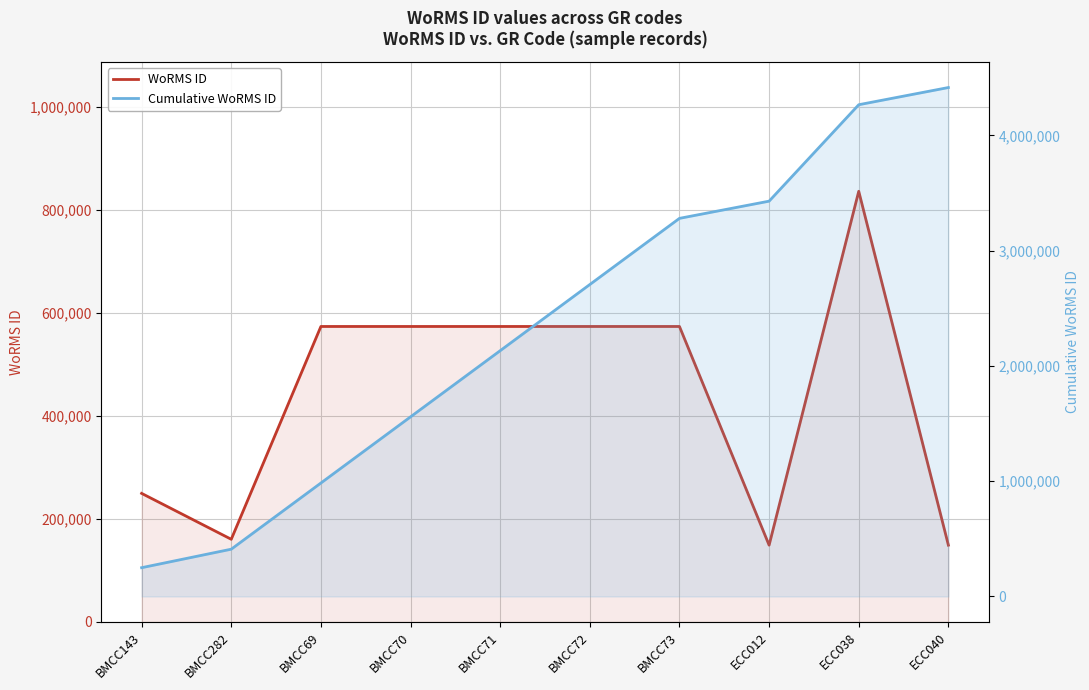

At how many categories does at least one series exceed 3290719?

3